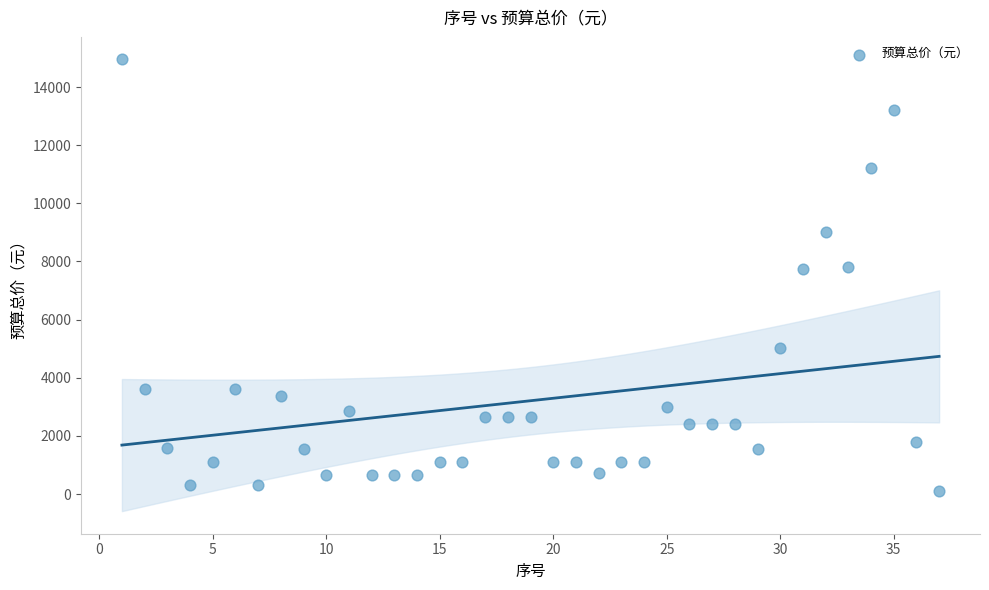

What is the range of X values (max minus min)?

36